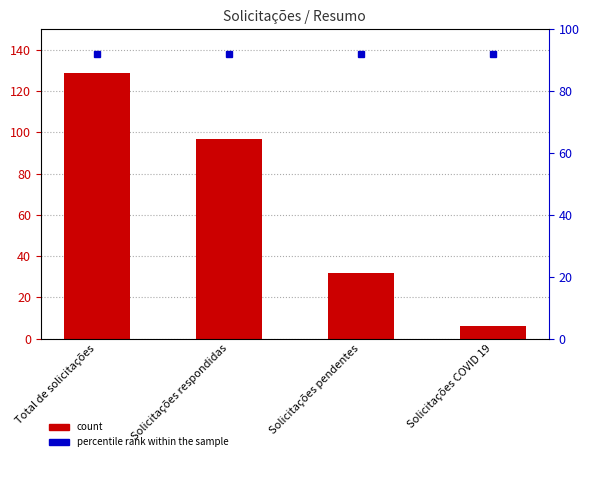

How many values are below 97?

2